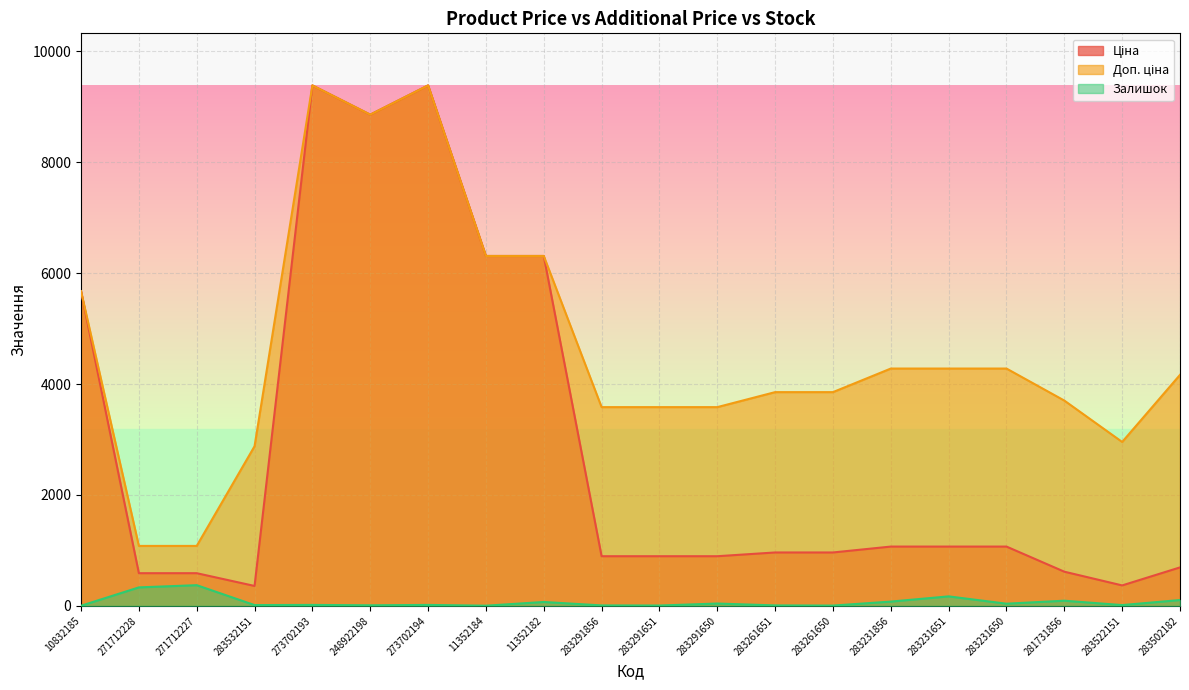

What is the total value across all series at 283261651?

4826.6